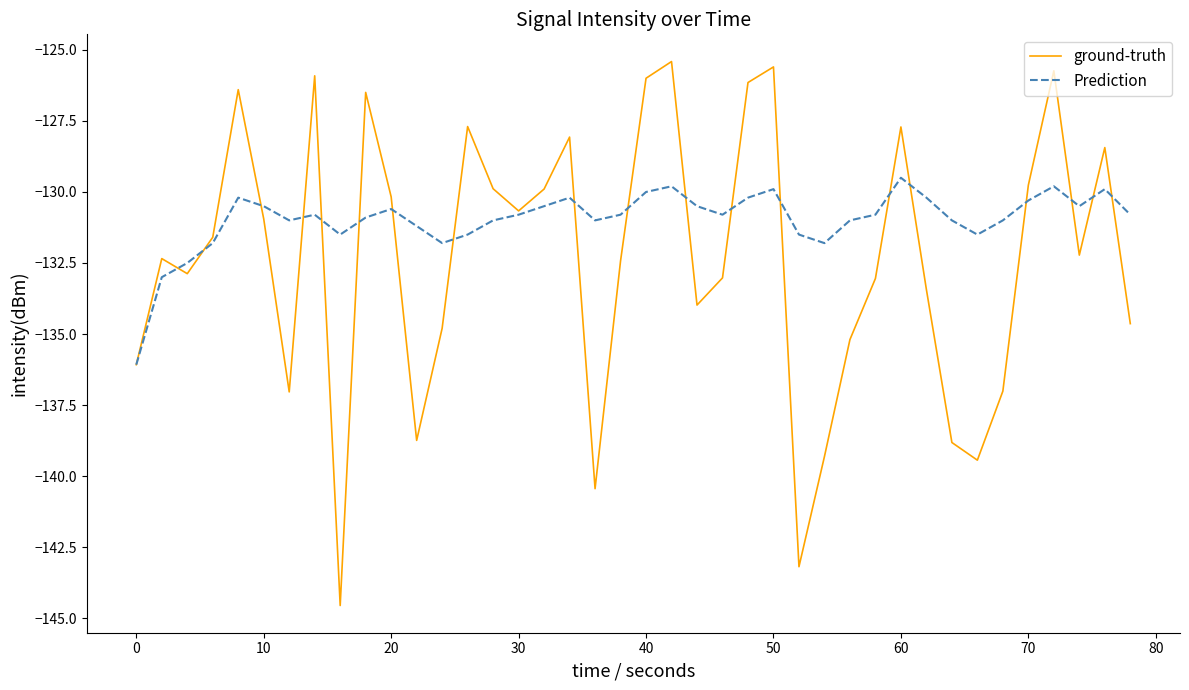

What is the smallest value displayed?

-144.6